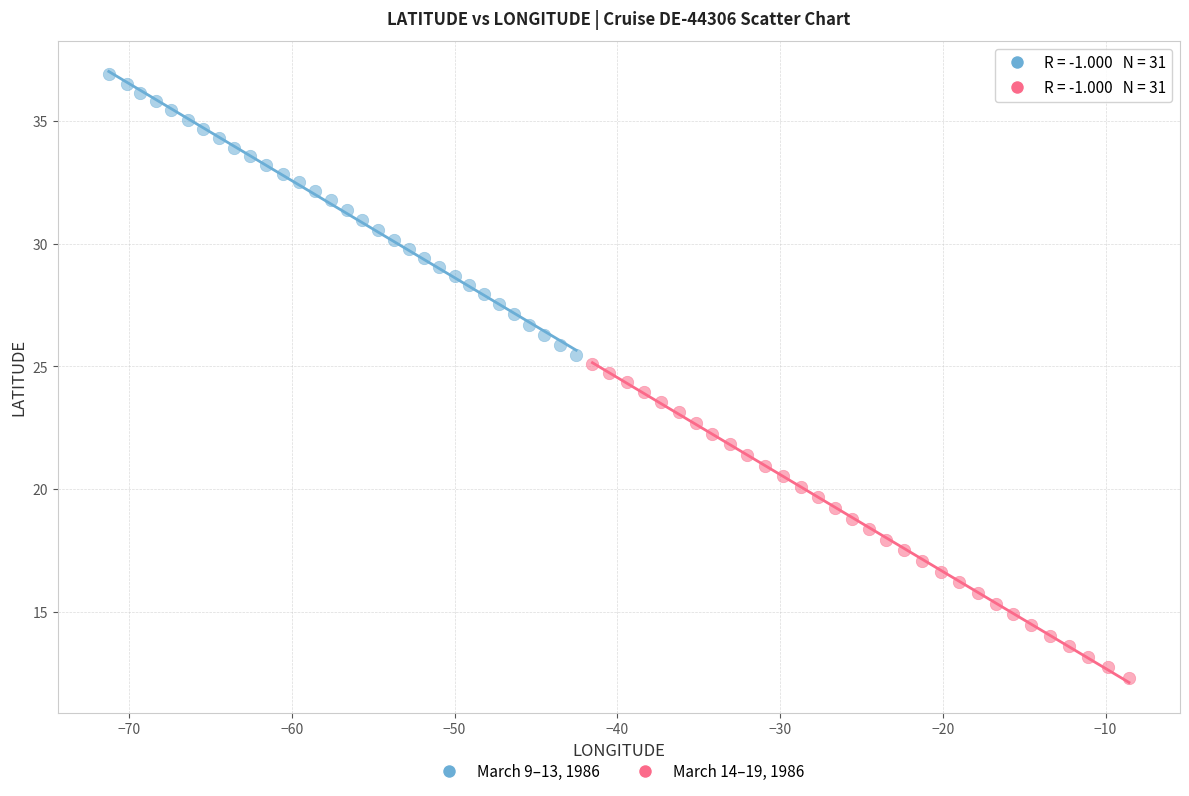

Which series reaches the minimum Y coordinate?

March 14–19, 1986